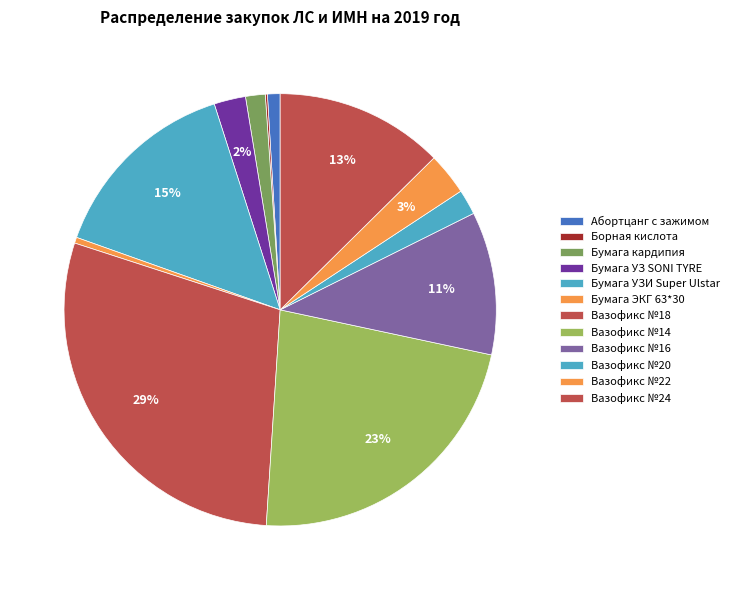

Is there a majority slice in this chart?

No